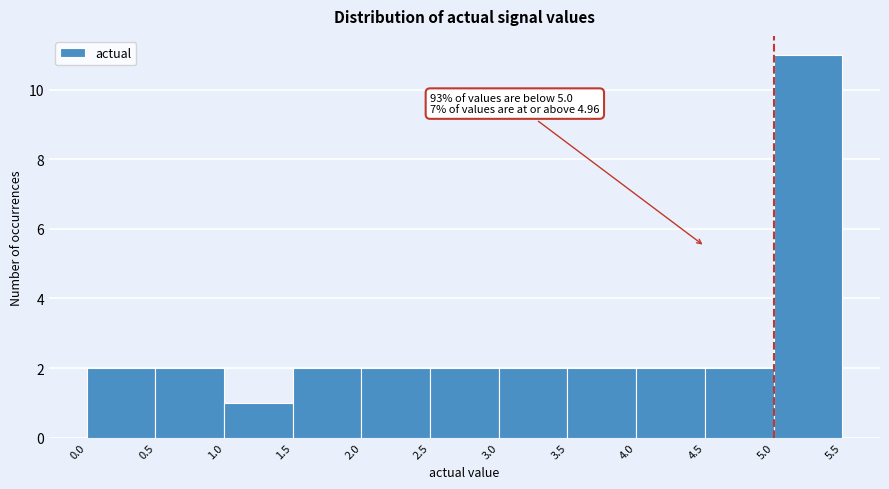

Over which range of the x-axis is the bar tallest?

5.0 to 5.5